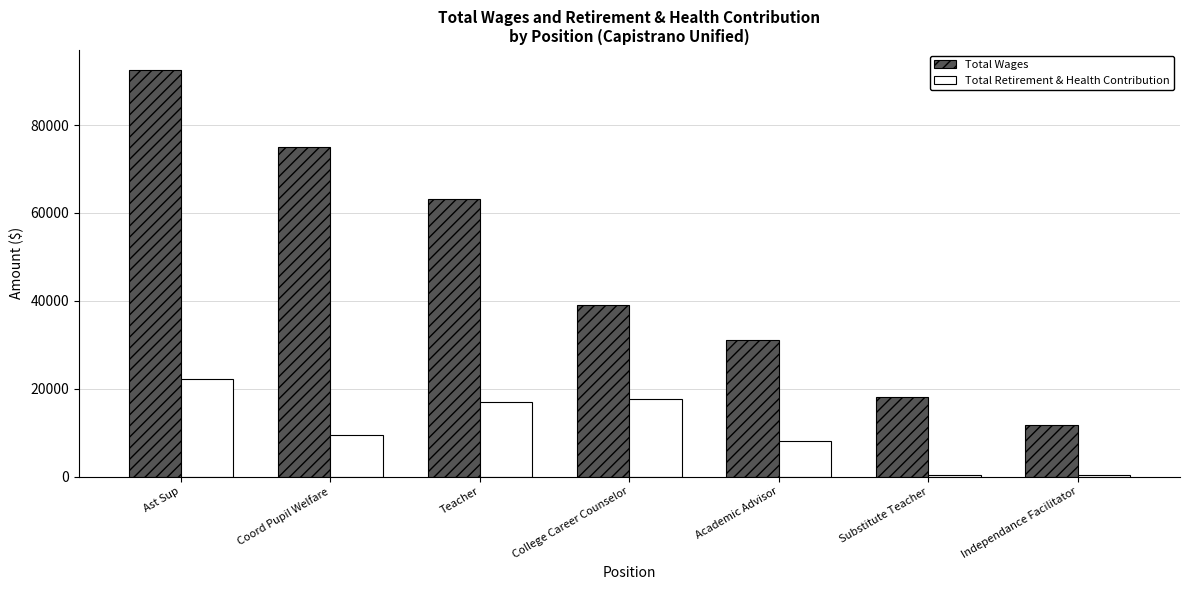

Which series changed the most between Ast Sup and Independance Facilitator?

Total Wages